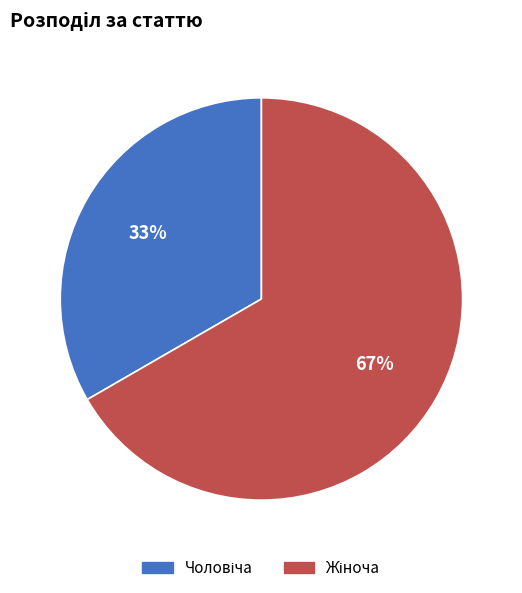

Is there any slice that represents more than half of the pie?

Yes